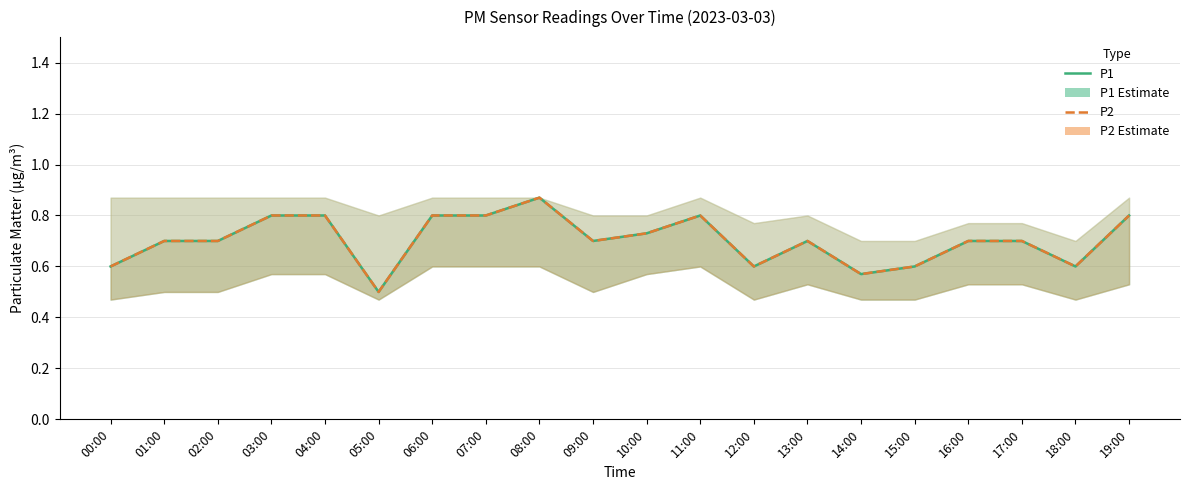

How many P2 values are between 0 and 1?

20